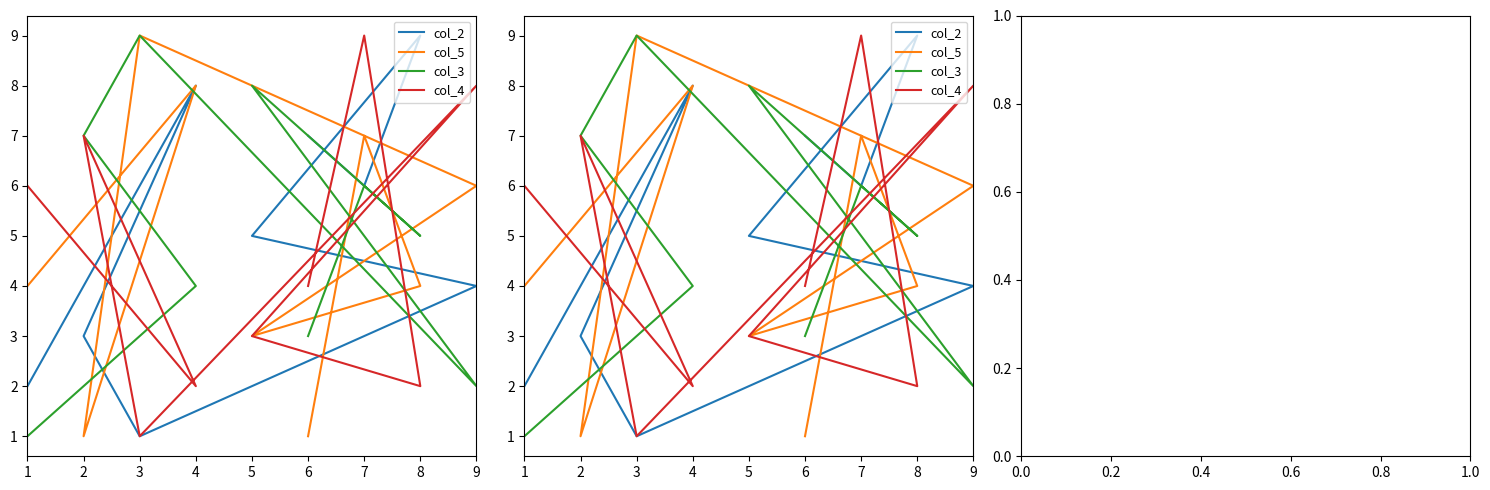

Which series has the largest total across all categories?

col_2